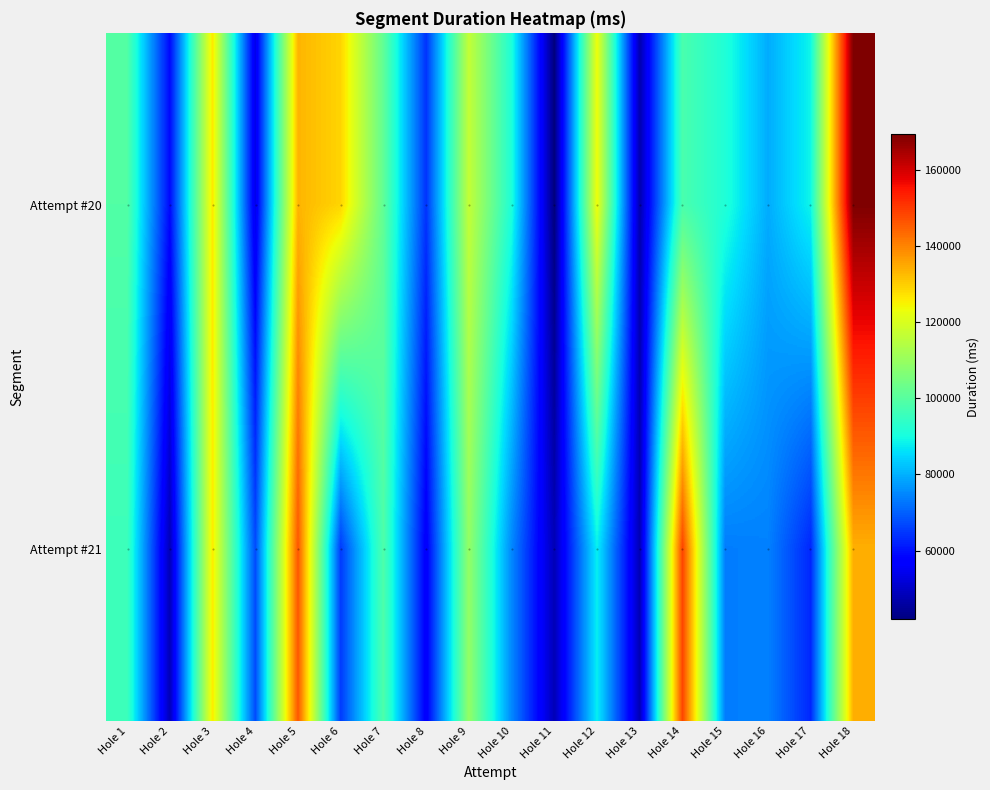

Reading right to left, what are all the values shown in this chart?

Attempt #20: Hole 18=169281	Hole 17=88717	Hole 16=79480	Hole 15=91497	Hole 14=97837	Hole 13=47310	Hole 12=123245	Hole 11=41900	Hole 10=90972	Hole 9=116616	Hole 8=64326	Hole 7=101327	Hole 6=128988	Hole 5=133214	Hole 4=53901	Hole 3=126571	Hole 2=58860	Hole 1=99128
Attempt #21: Hole 18=134059	Hole 17=62734	Hole 16=74099	Hole 15=73597	Hole 14=148534	Hole 13=48055	Hole 12=87877	Hole 11=48237	Hole 10=74935	Hole 9=109310	Hole 8=56350	Hole 7=98607	Hole 6=65162	Hole 5=146068	Hole 4=67390	Hole 3=125978	Hole 2=48250	Hole 1=95834